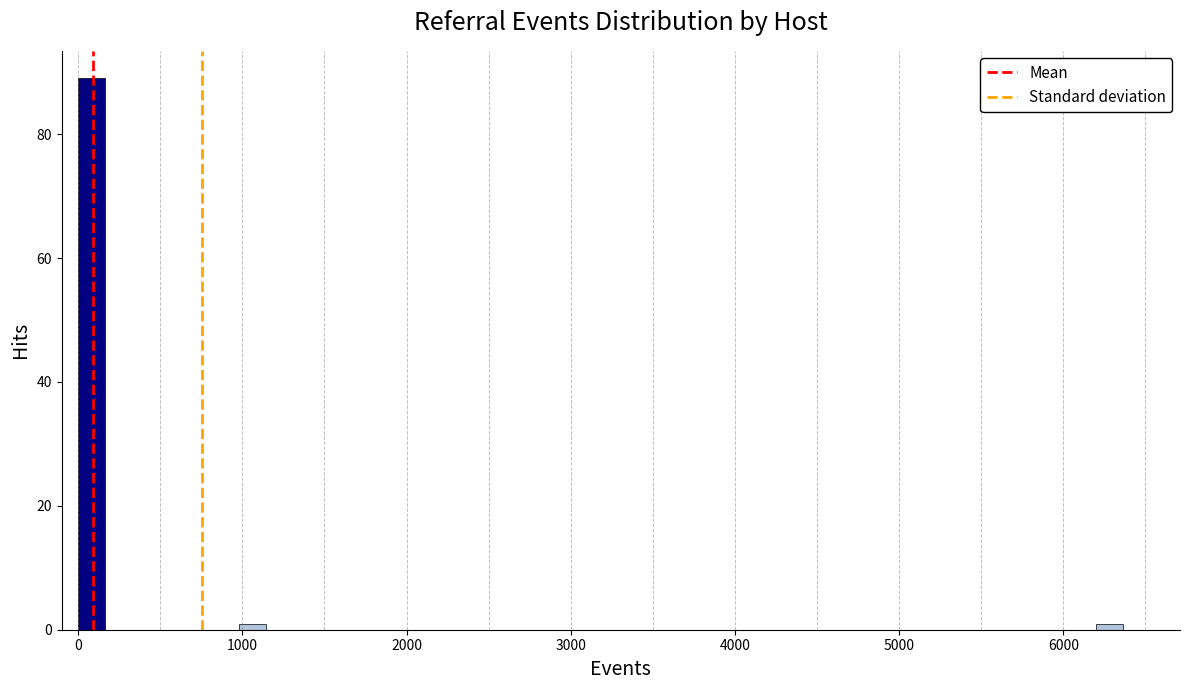

Around what value on the x-axis is the tallest bar? Give the approximate position of its centre, as read against the axis.

100